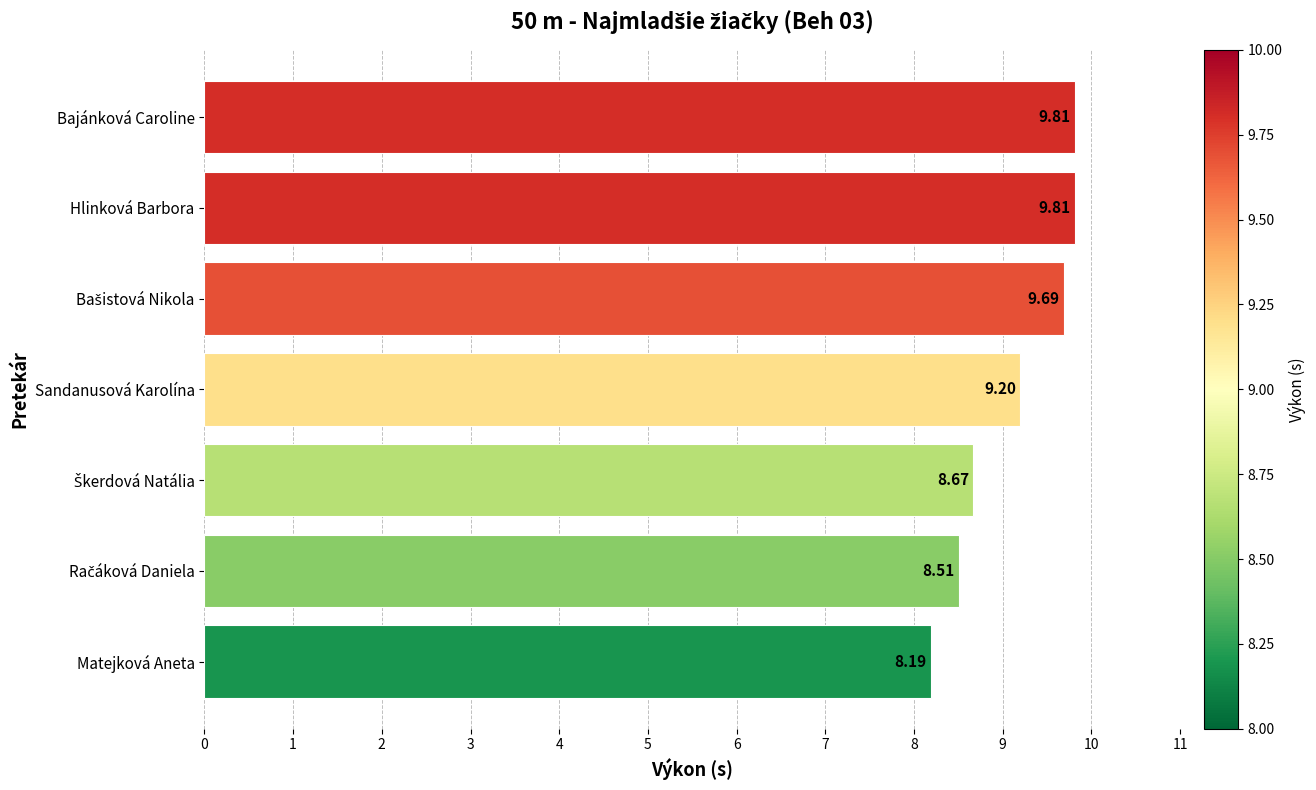

Which category has the lowest value across all series?

Matejková Aneta